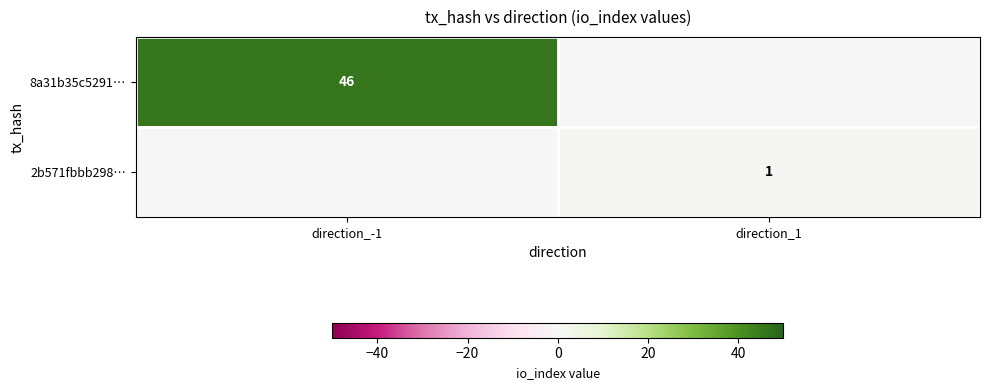

True or false: 2b571fbbb298… has a value of 1 at direction_1.

True